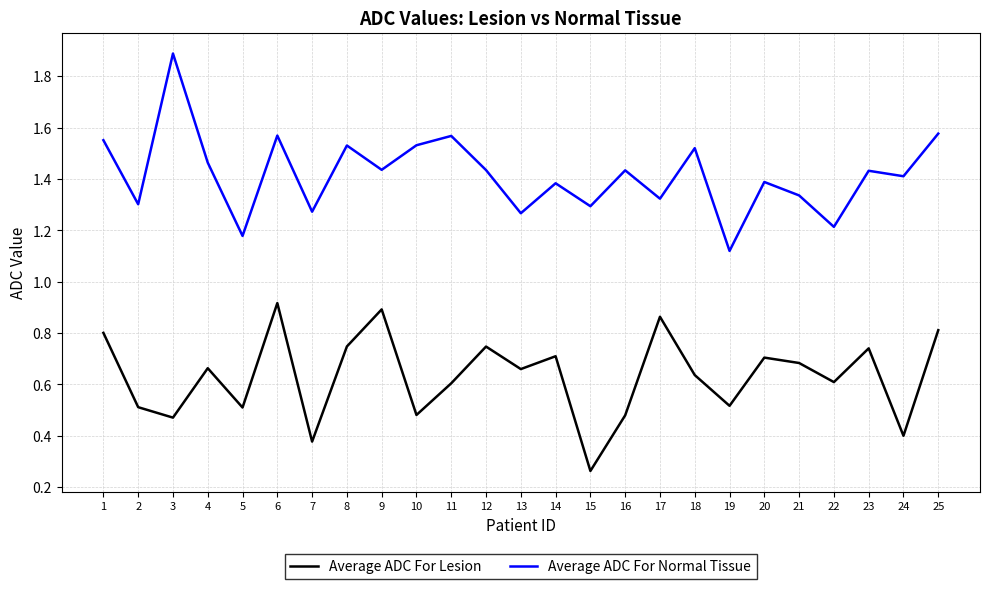

True or false: Average ADC For Lesion and Average ADC For Normal Tissue intersect in this chart.

False